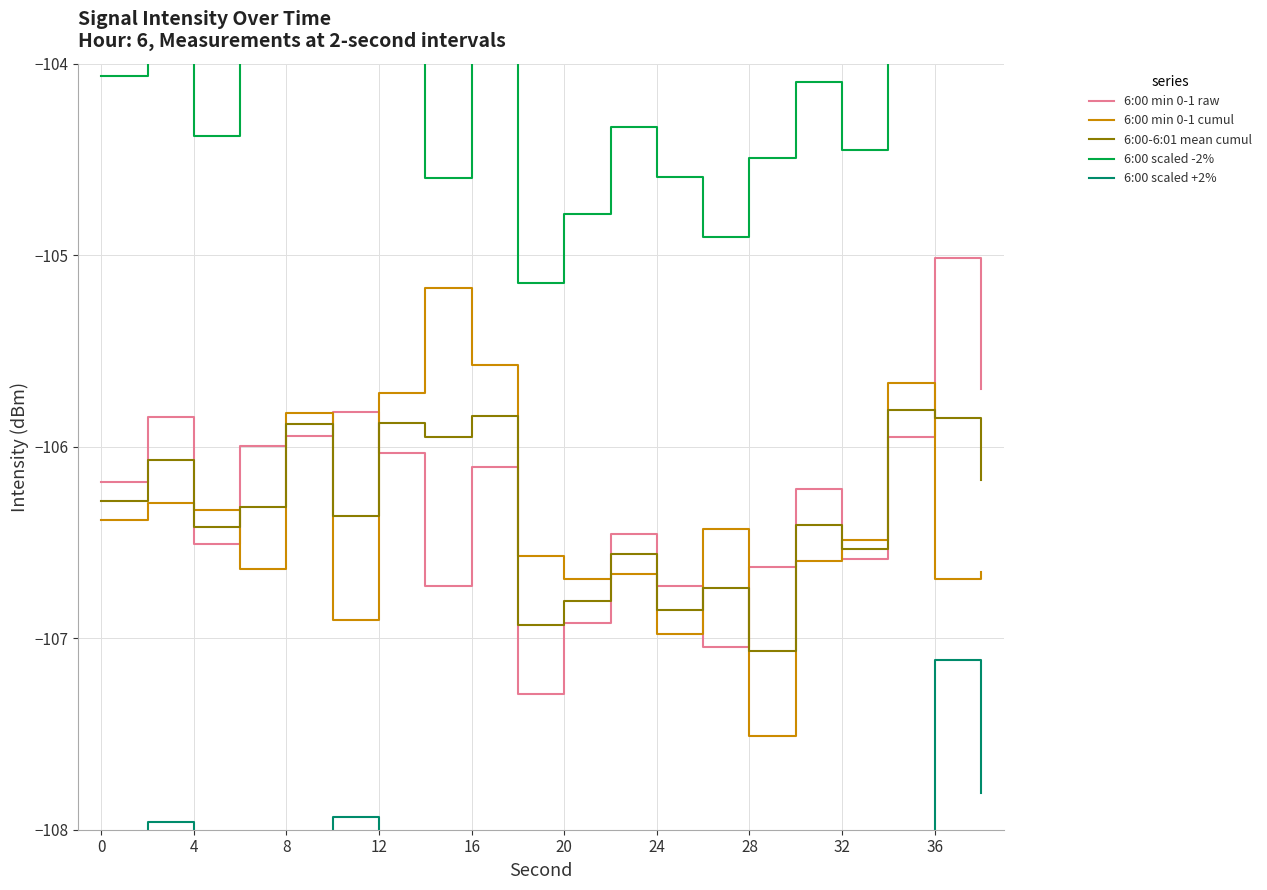

True or false: 6:00 scaled +2% and 6:00 min 0-1 raw intersect in this chart.

False